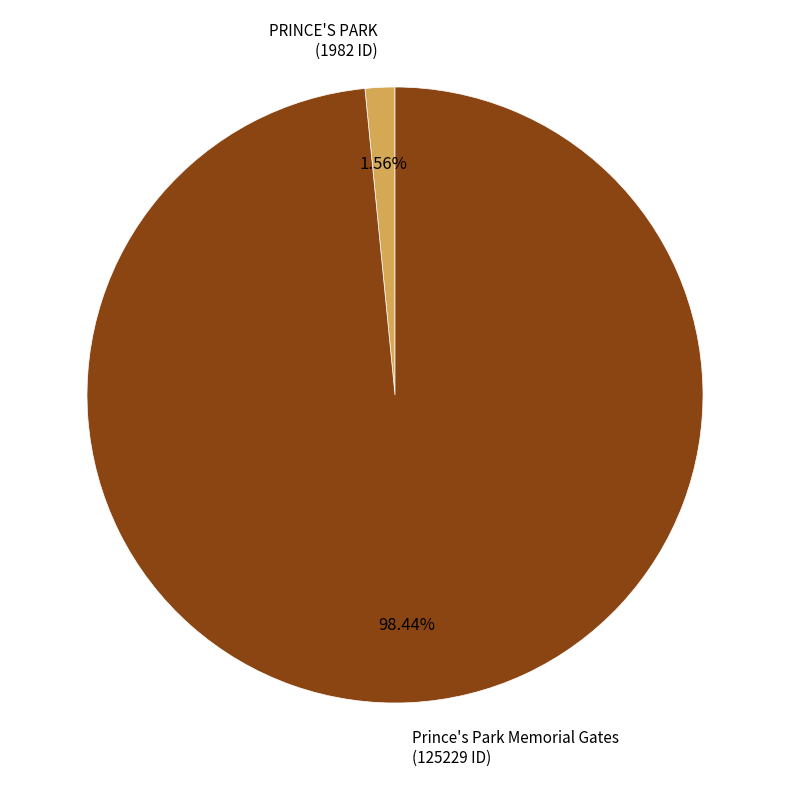

Is there any slice that represents more than half of the pie?

Yes